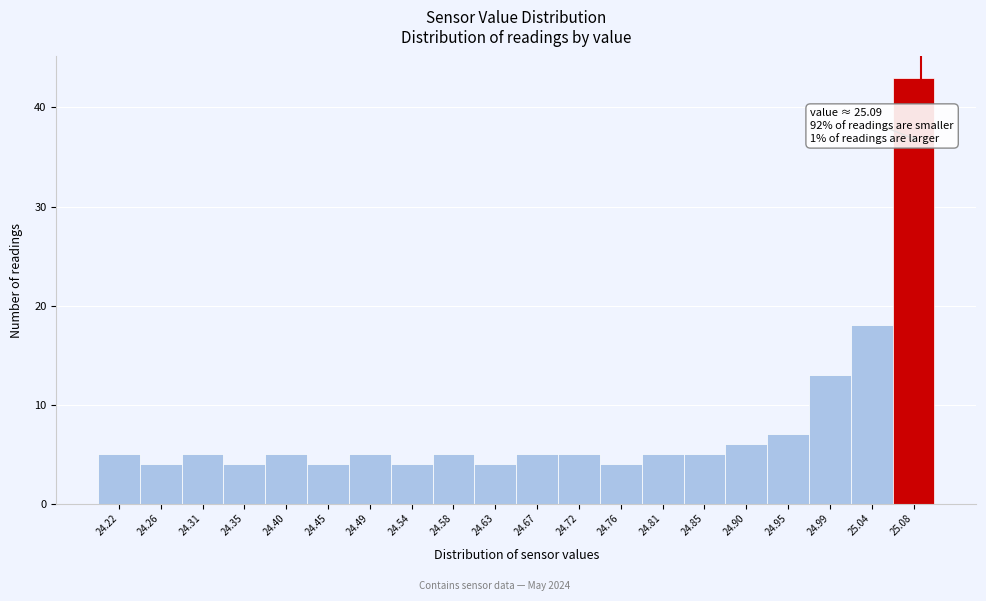

Which range on the x-axis has the tallest bar?

25.060 to 25.105